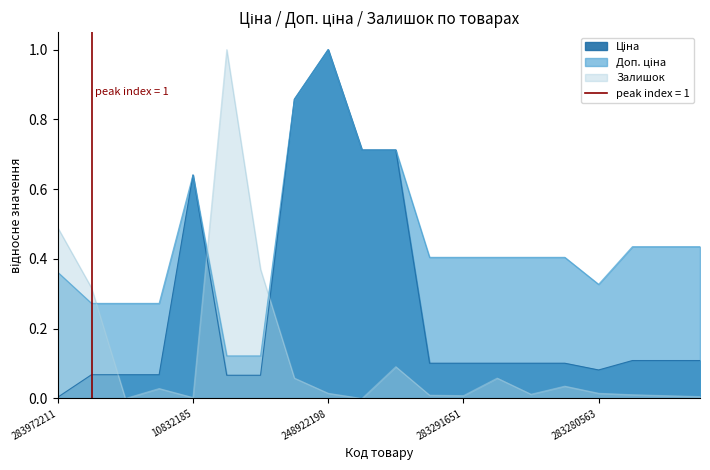

What is the spread (max minus min) of values at 249092174?

0.2